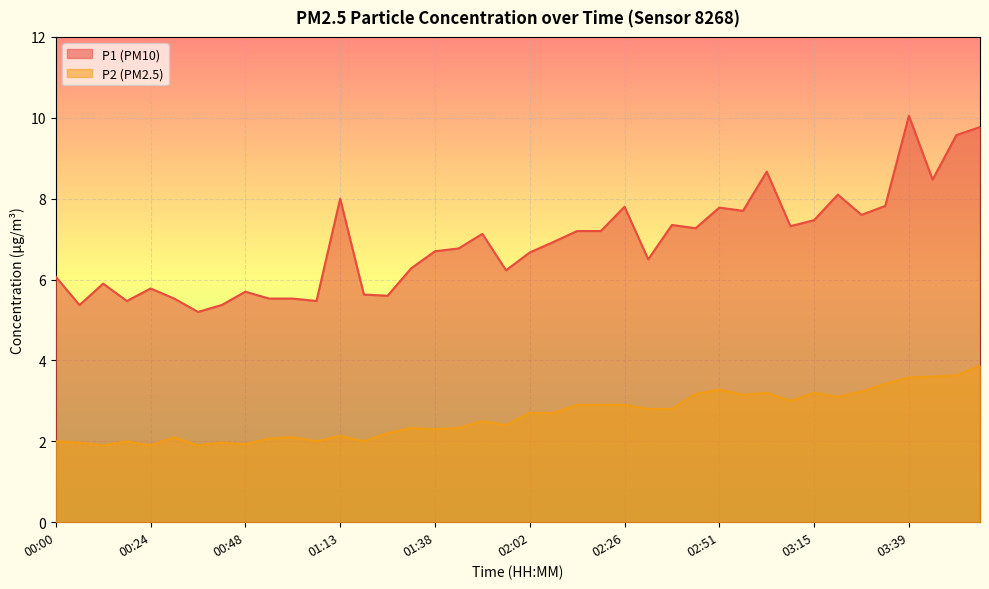

What is the label of the 26th point from the left?

02:33